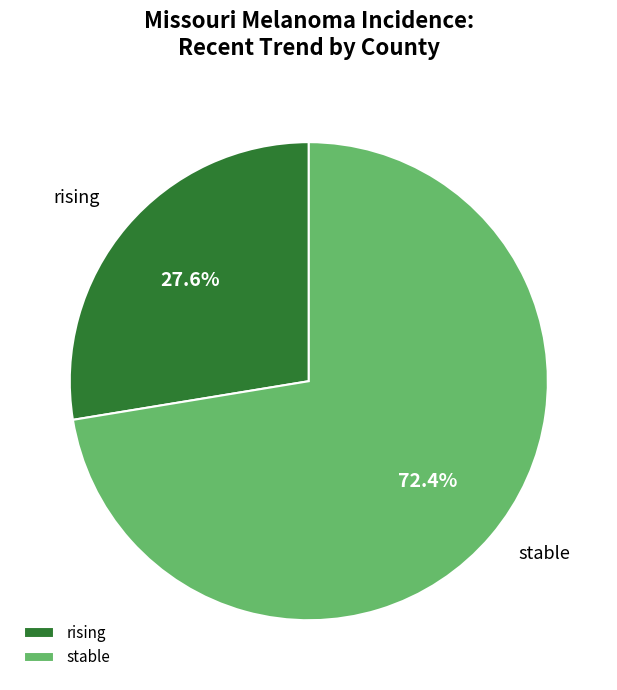

Which has a higher value, stable or rising?

stable